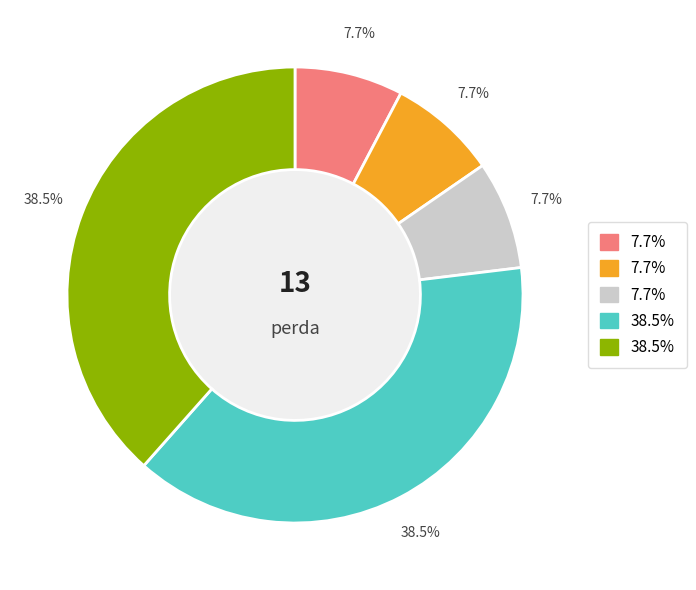

Is there any slice that represents more than half of the pie?

No